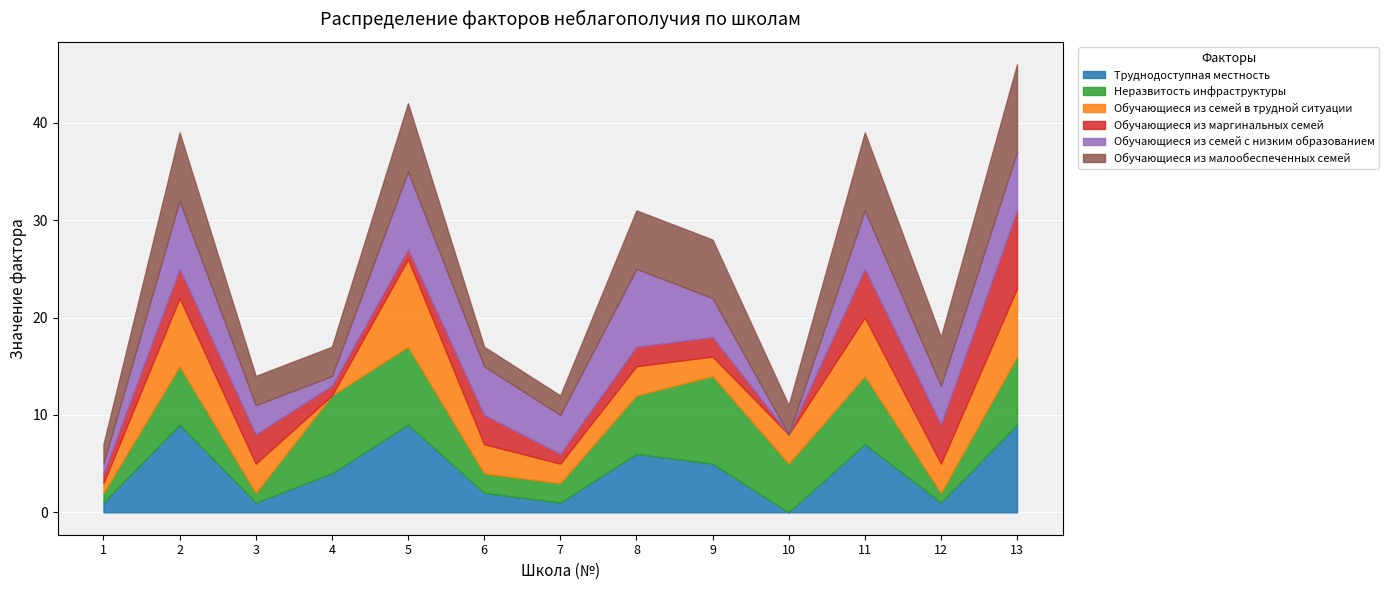

Rank the series at 7 from highest to lowest value.

Обучающиеся из семей с низким образованием, Неразвитость инфраструктуры, Обучающиеся из семей в трудной ситуации, Обучающиеся из малообеспеченных семей, Труднодоступная местность, Обучающиеся из маргинальных семей